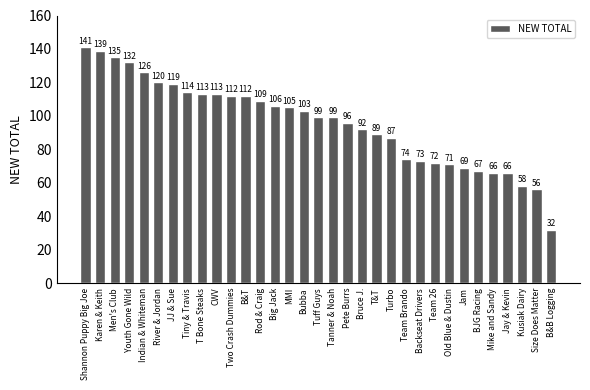

What is the sum of the values at Indian & Whiteman and JJ & Sue?

245